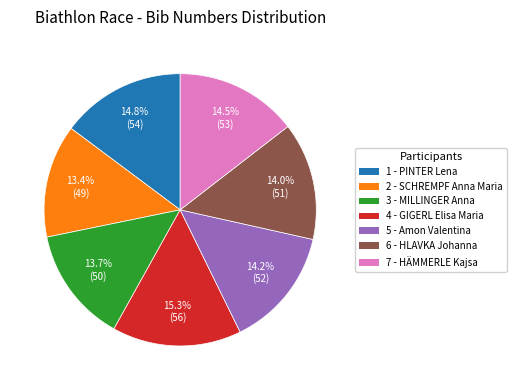

To the nearest percent, what is the average slice percentage?

14%